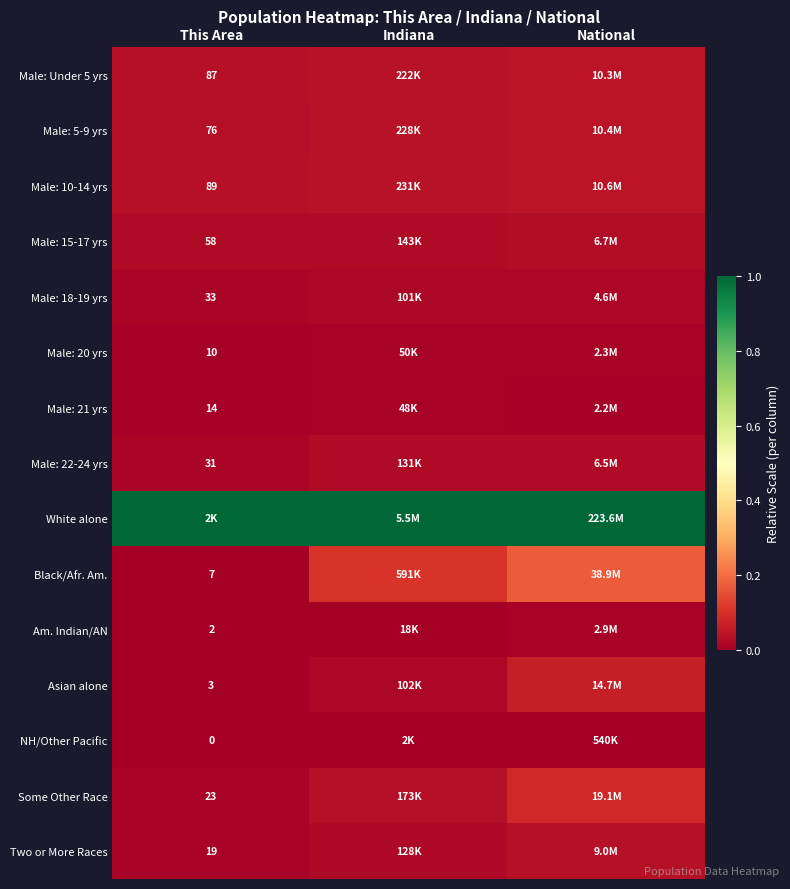

Count the number of categories in the chart.

3